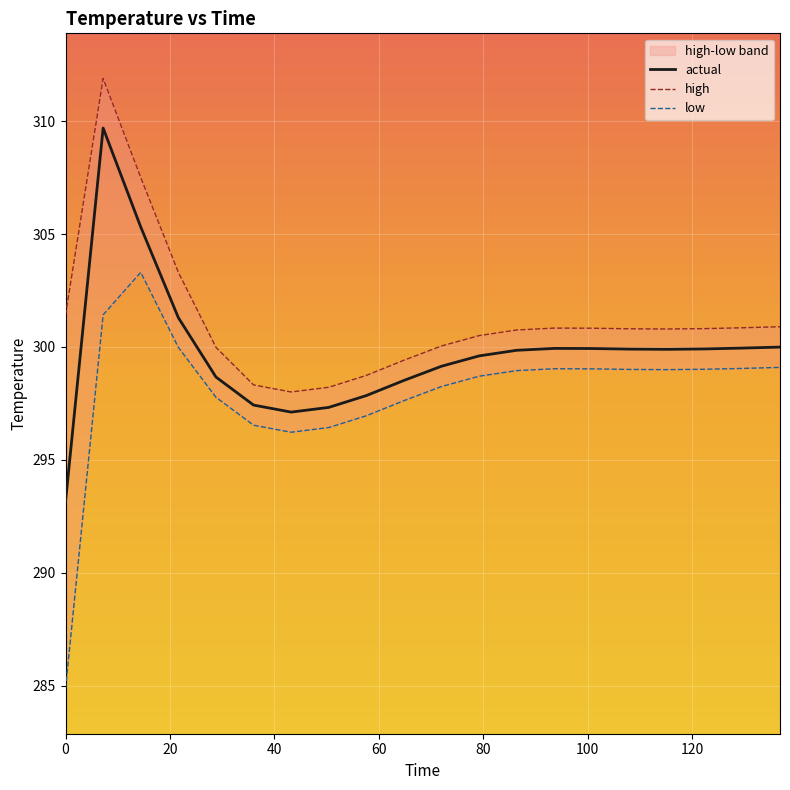

Which series has the widest spread of values?

low